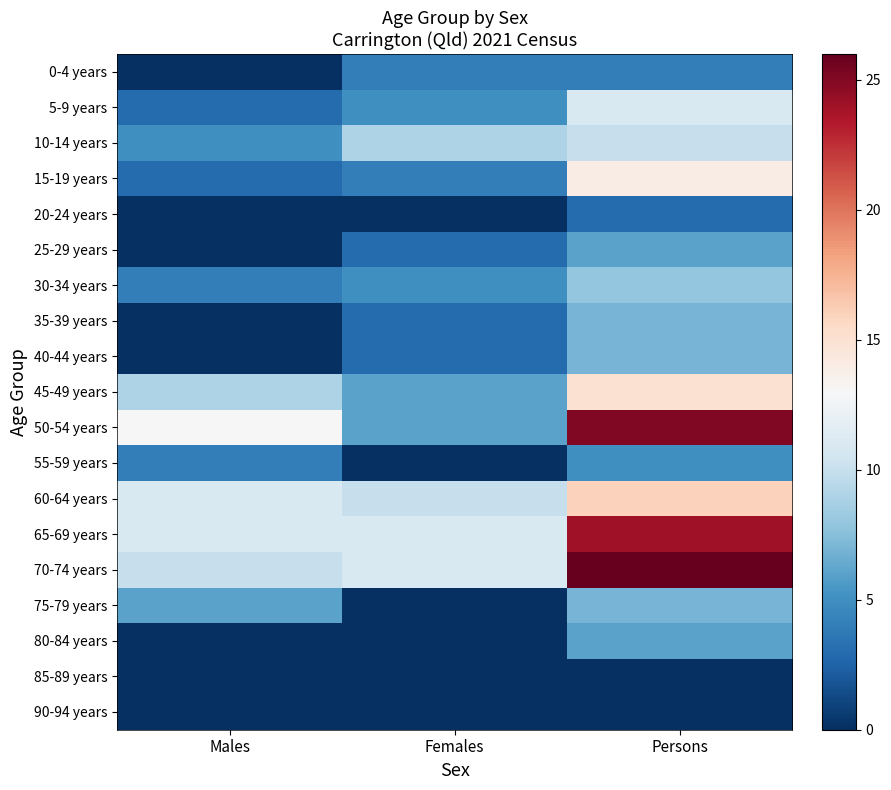

List the series in order of their peak value, lowest first.

85-89 years, 90-94 years, 20-24 years, 0-4 years, 55-59 years, 25-29 years, 80-84 years, 35-39 years, 40-44 years, 75-79 years, 30-34 years, 10-14 years, 5-9 years, 15-19 years, 45-49 years, 60-64 years, 65-69 years, 50-54 years, 70-74 years